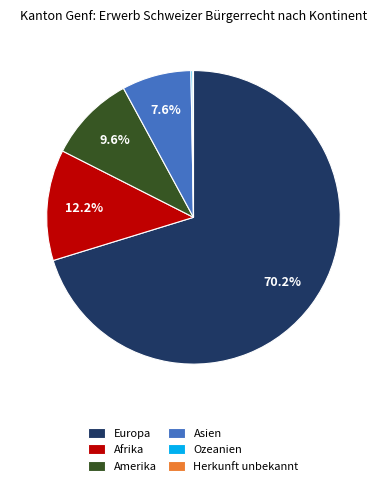

Which slice is the largest?

Europa